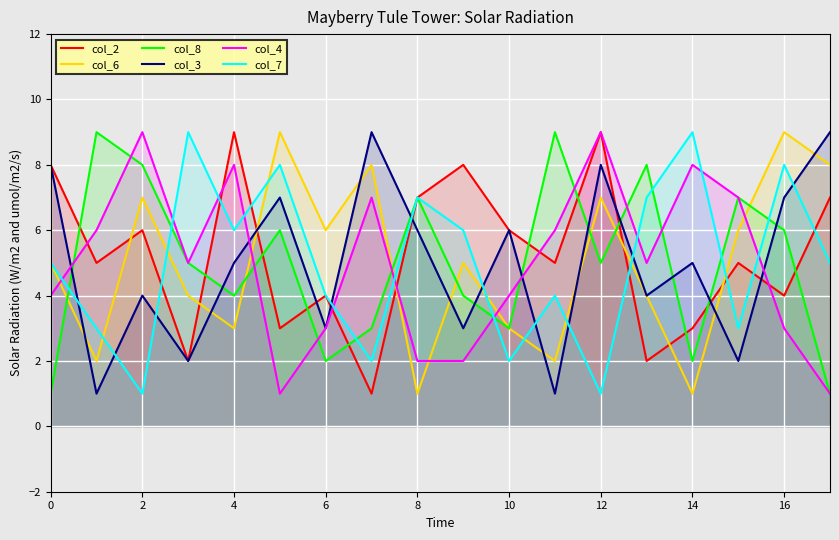

List the series in order of their peak value, highest first.

col_2, col_6, col_8, col_3, col_4, col_7